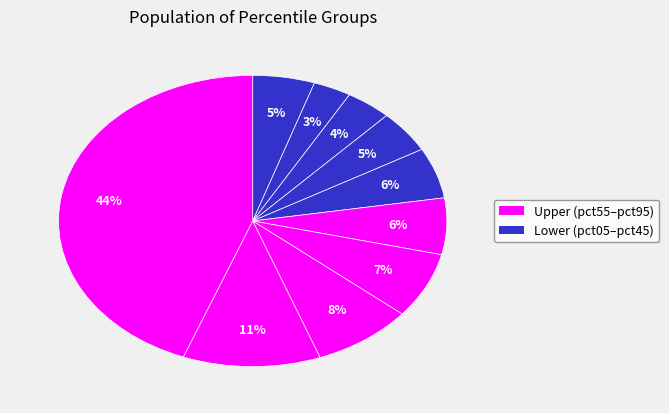

Does any single category account for the majority?

No